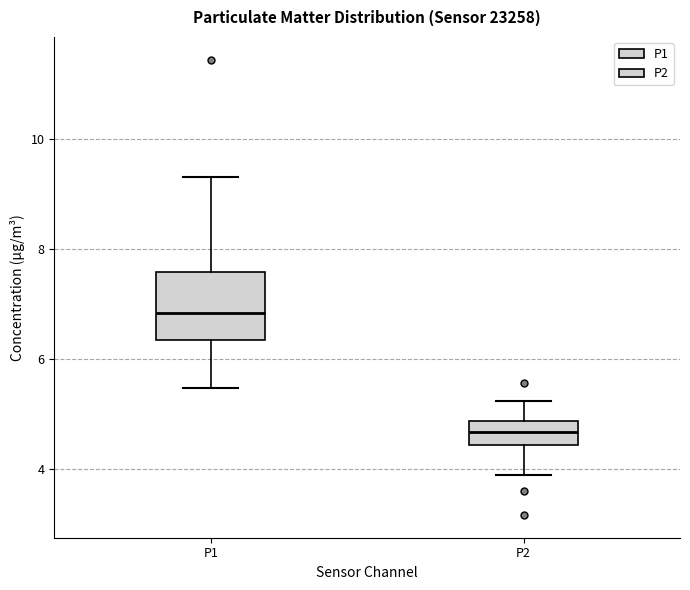

Which box has the lowest median line?

P2